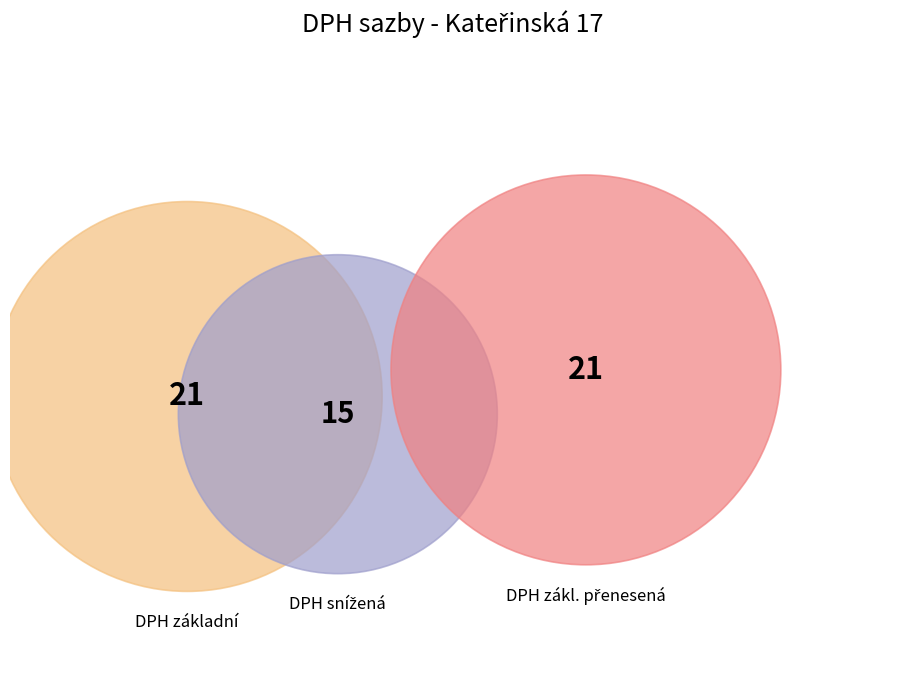

To the nearest percent, what is the average slice percentage?

33%